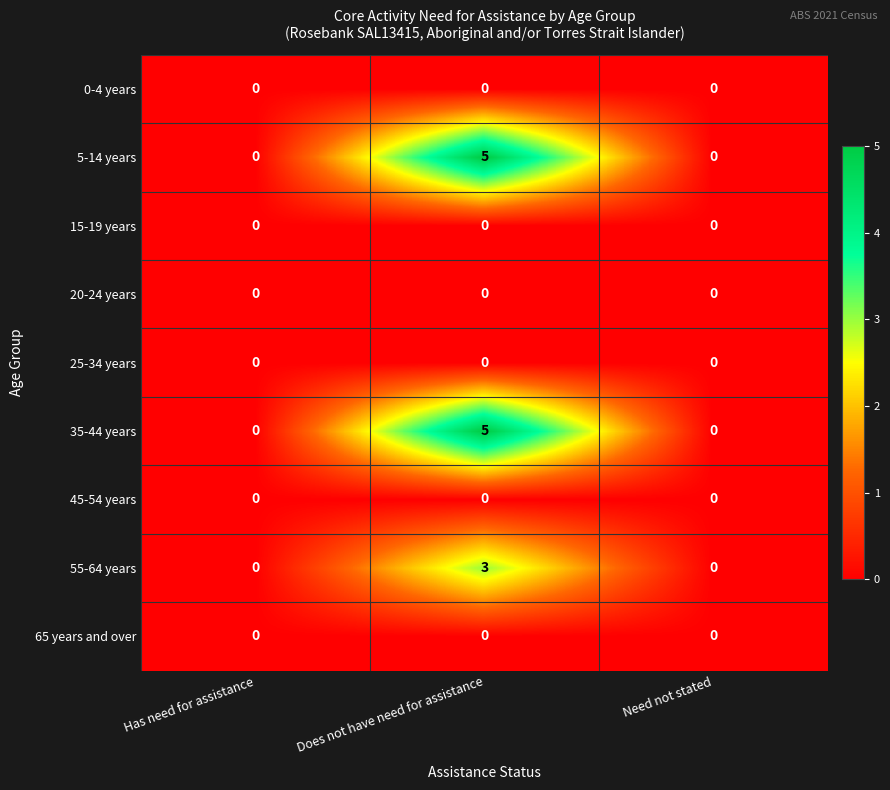

What is the difference between the highest and lowest values at Does not have need for assistance?

5